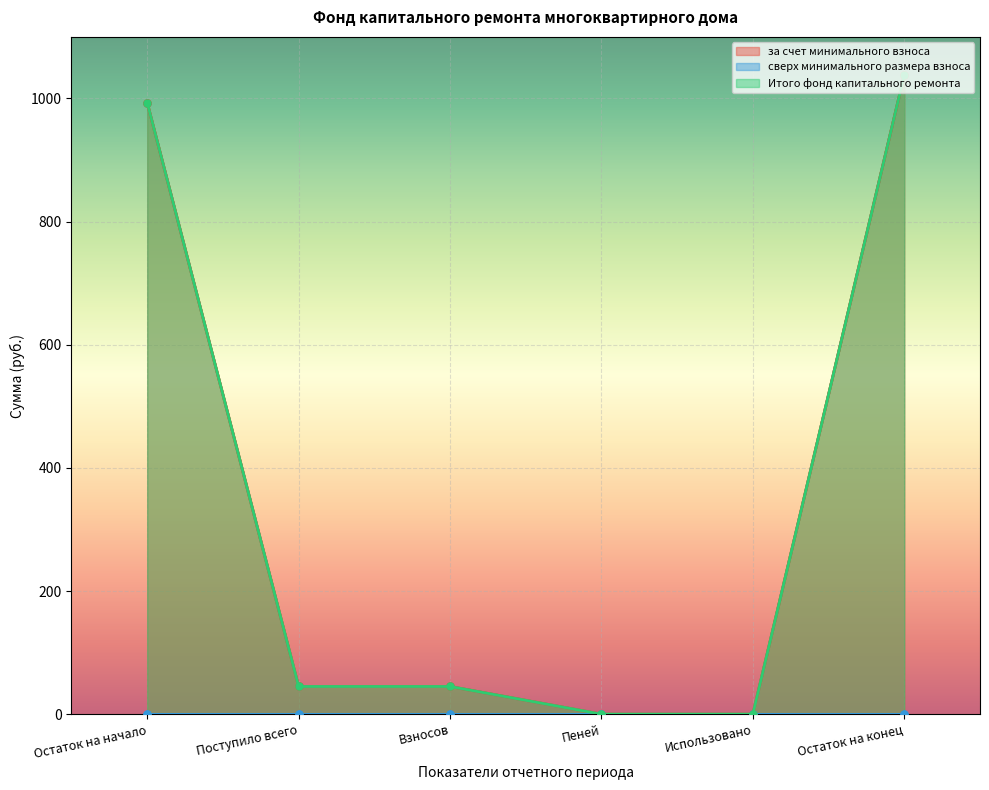

What is the label of the 4th point from the left?

Пеней